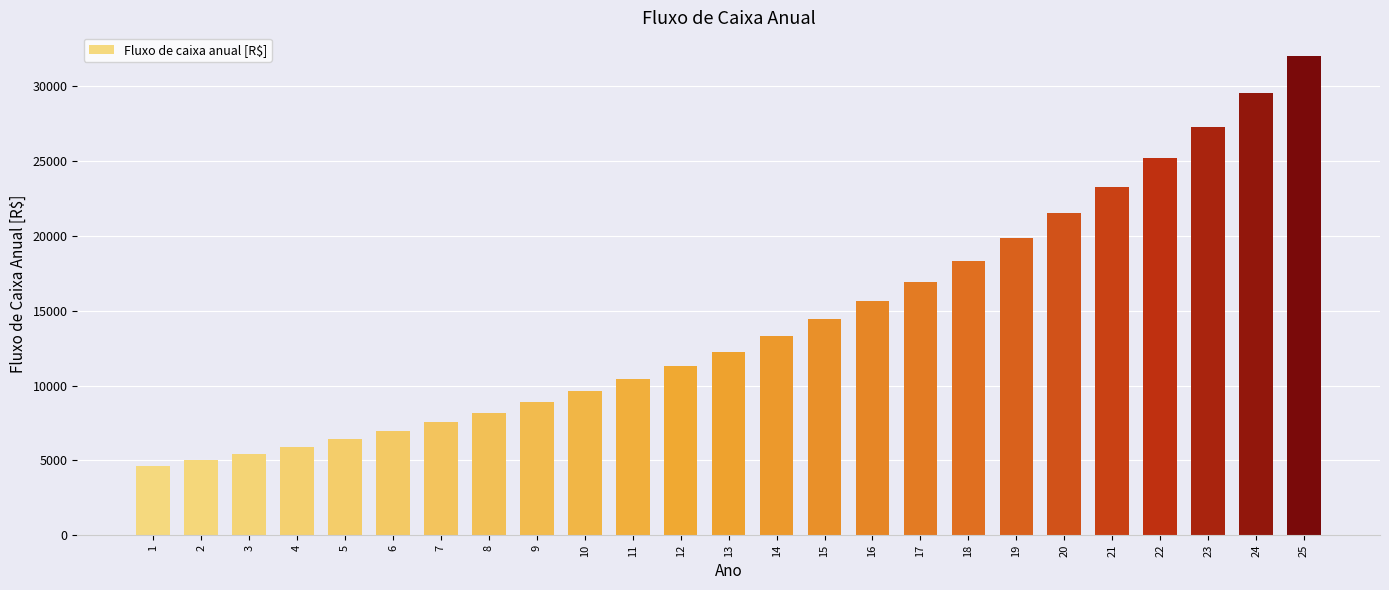

Rank the categories by value from highest to lowest.

25, 24, 23, 22, 21, 20, 19, 18, 17, 16, 15, 14, 13, 12, 11, 10, 9, 8, 7, 6, 5, 4, 3, 2, 1